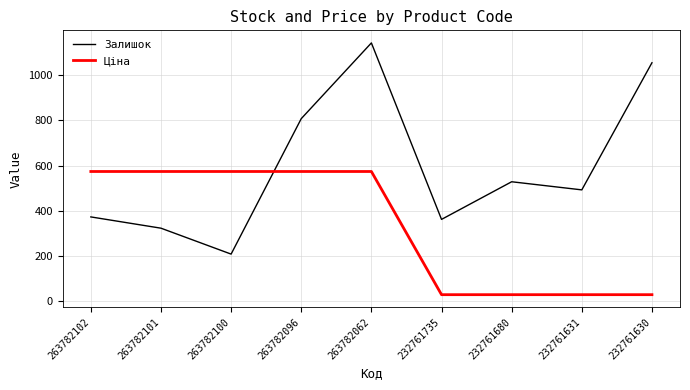

How many times do Ціна and Залишок cross each other?

1